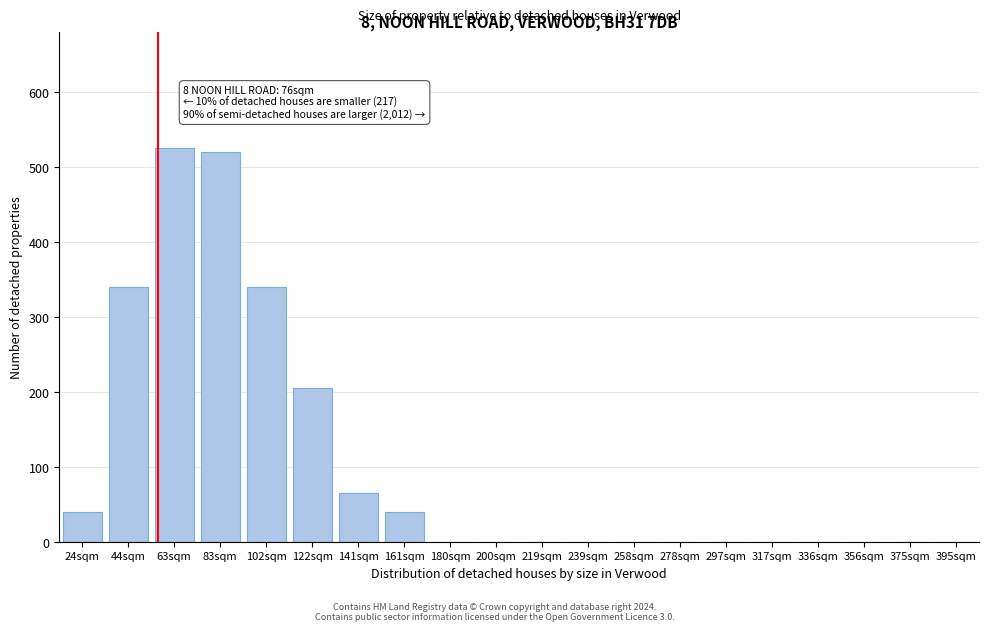

Reading left to right, list all the values displayed in this chart.

24sqm=40	44sqm=340	63sqm=525	83sqm=520	102sqm=340	122sqm=205	141sqm=65	161sqm=40	180sqm=0	200sqm=0	219sqm=0	239sqm=0	258sqm=0	278sqm=0	297sqm=0	317sqm=0	336sqm=0	356sqm=0	375sqm=0	395sqm=0